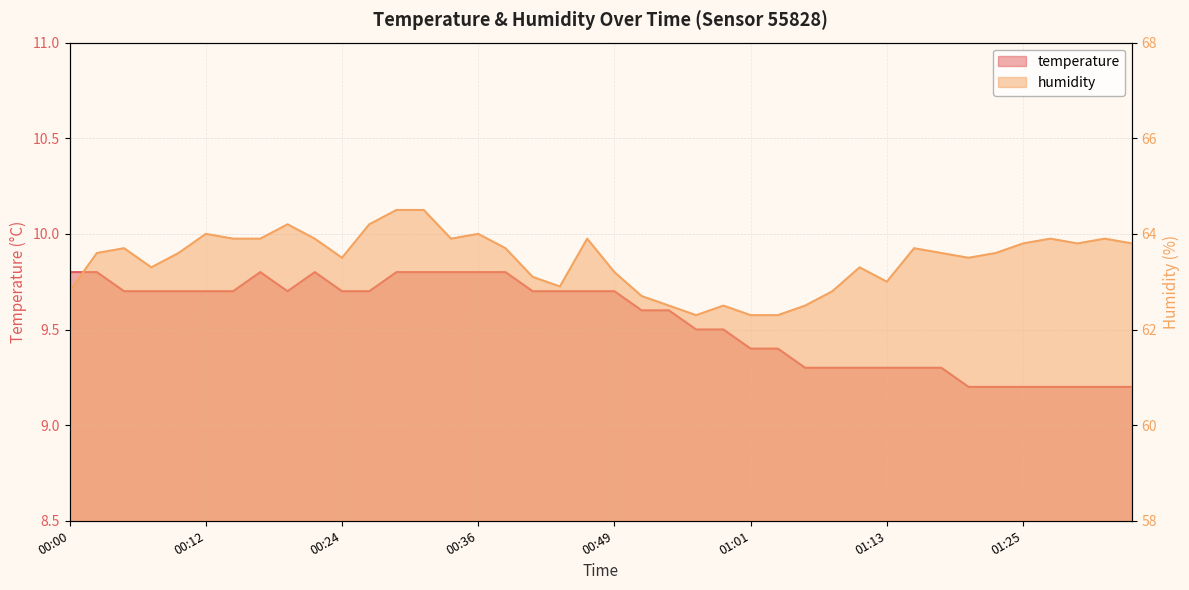

True or false: humidity has a value of 100.0 at 01:35.

False